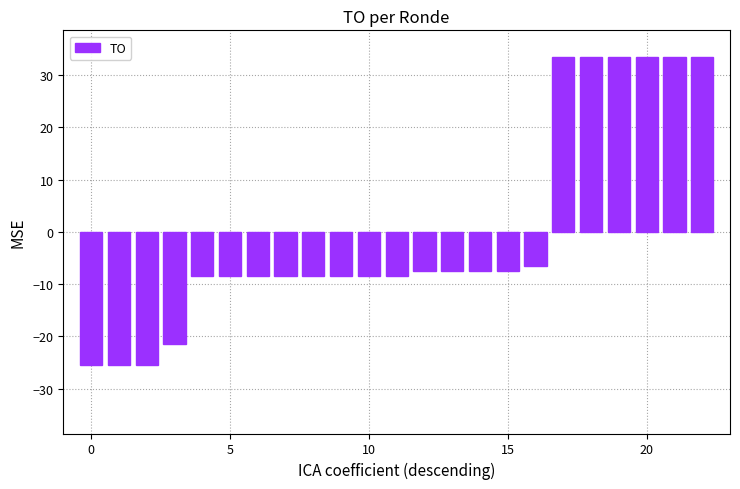

What is the minimum value shown in the chart?

-25.4